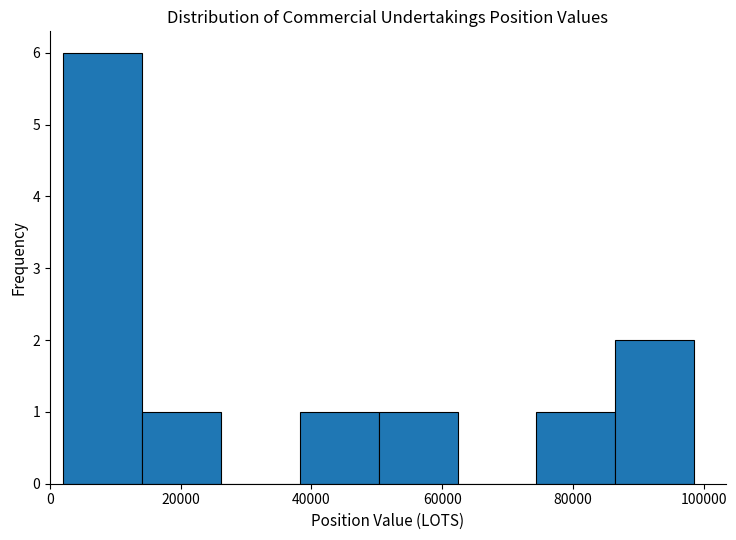

Reading left to right, transcribe this chart: for each bar, give the range it covers on the x-axis and its height. Neither the bar edges nor the heights are printed on the chart, so give them approximately, as read against the axes.

2000 to 14000: 6
14000 to 26000: 1
26000 to 38000: 0
38000 to 50000: 1
50000 to 62000: 1
62000 to 74000: 0
74000 to 86000: 1
86000 to 98000: 2